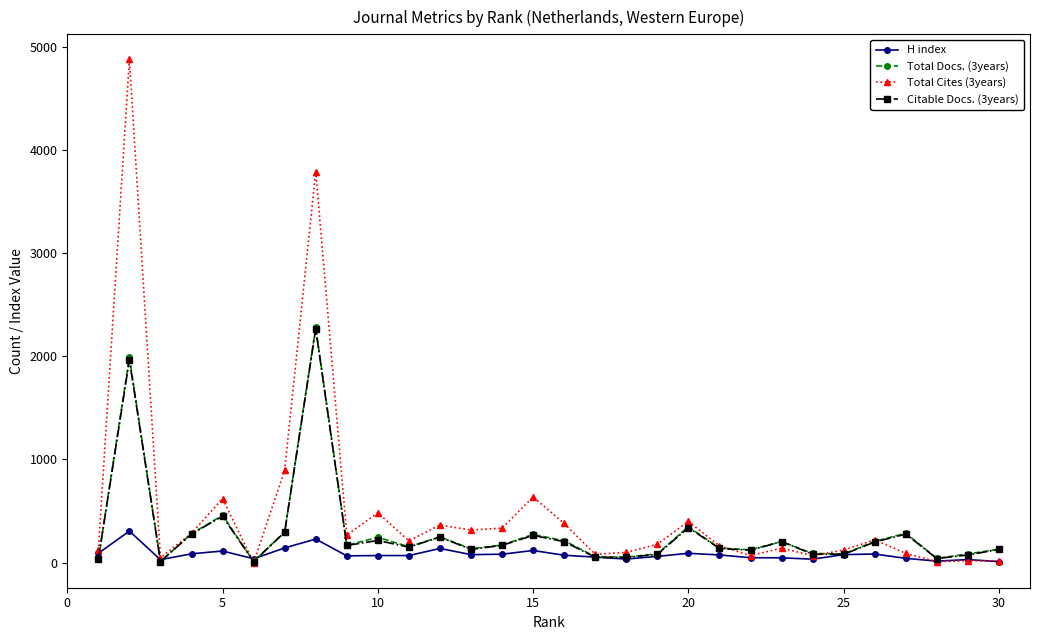

True or false: H index has more than 2 points higher than both neighbors.

True